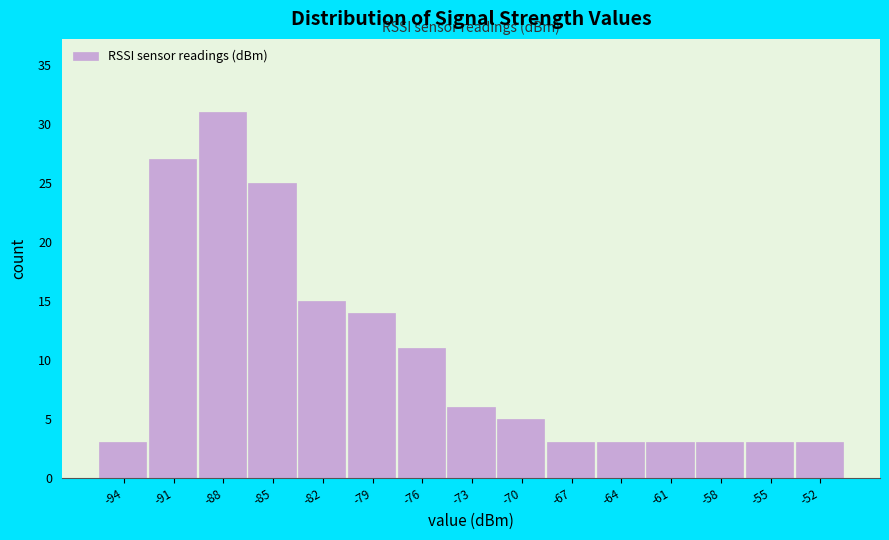

Reading left to right, extract all data points from this chart.

-94=3	-91=27	-88=31	-85=25	-82=15	-79=14	-76=11	-73=6	-70=5	-67=3	-64=3	-61=3	-58=3	-55=3	-52=3